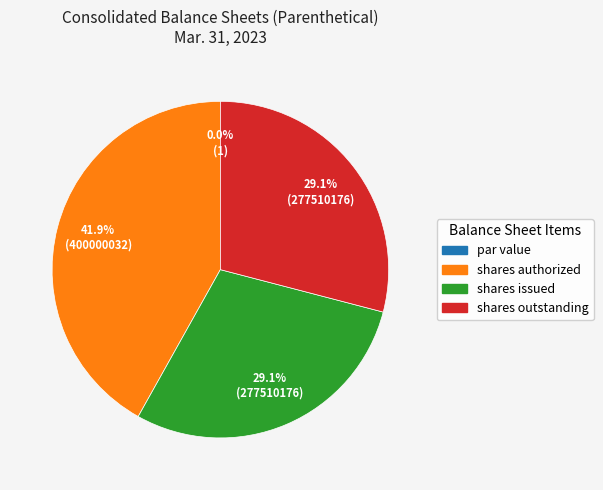

Which has a higher value, Common stock, shares issued or Common stock, shares authorized?

Common stock, shares authorized